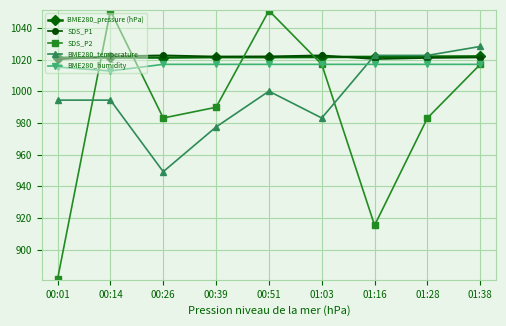

True or false: BME280_pressure (hPa) has a value of 1021.9 at 01:28.

True